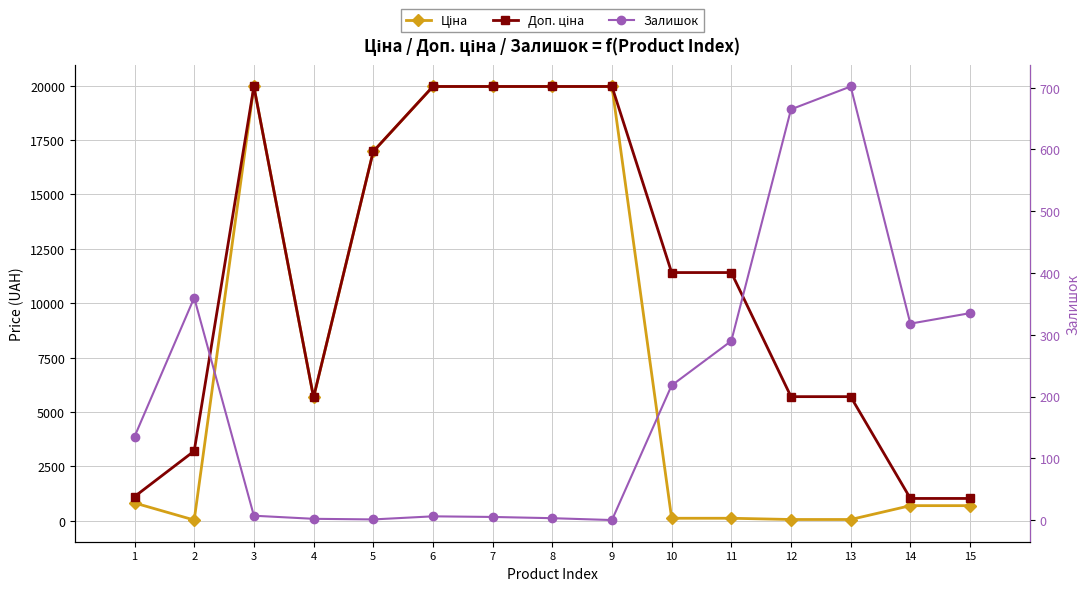

What is the difference between the Доп. ціна values at 2 and 3?

16759.2